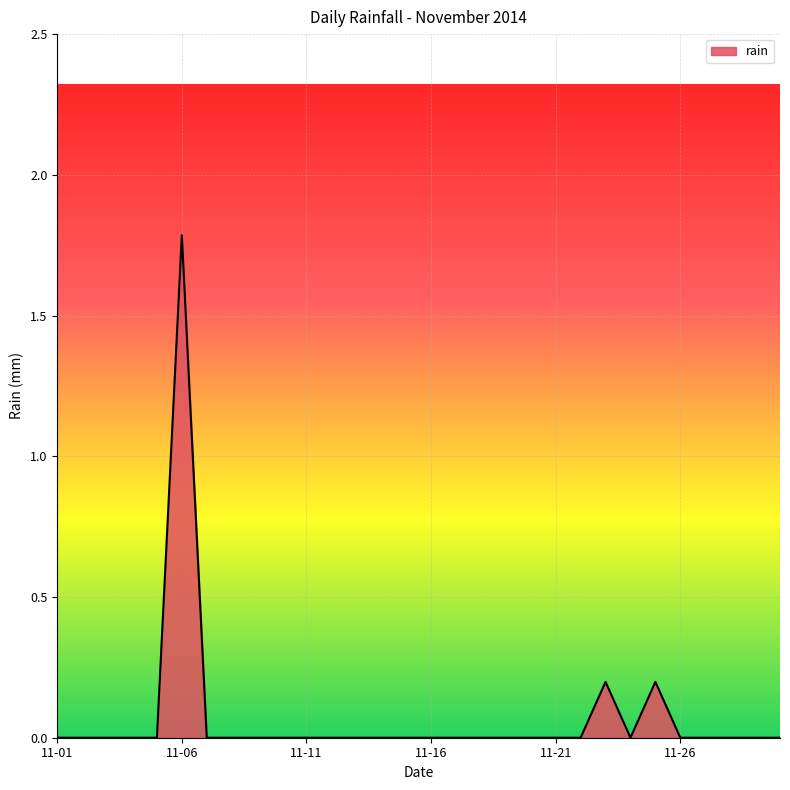

How many series are shown in this chart?

1